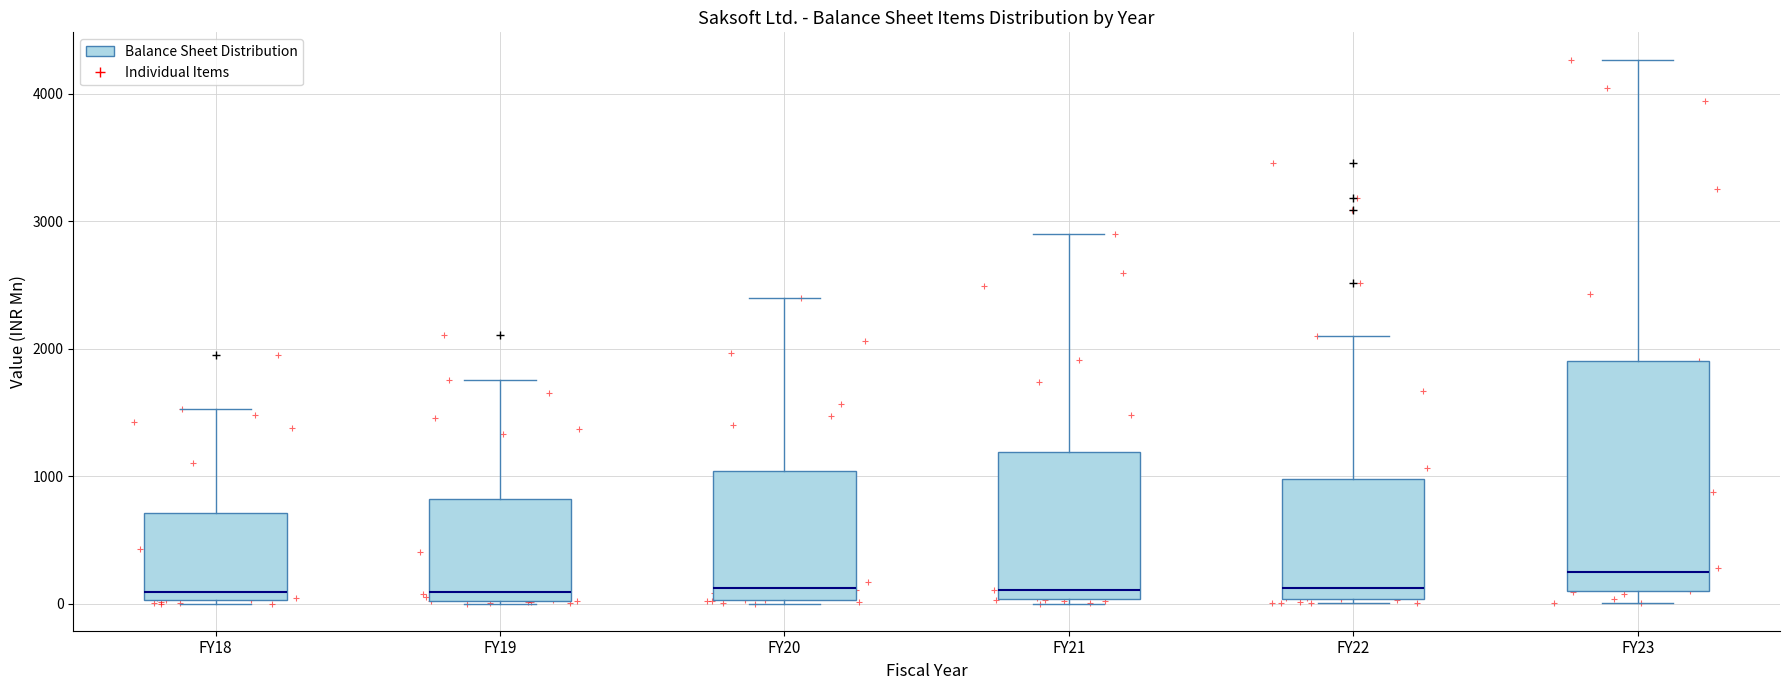

Reading left to right, read every box against the y-axis: the position of its median line, the range the box covers, and the ends of its whiskers. The values are not printed on the chart, so give them approximately, as read against the axis.

FY18: median 100, box 0 to 700, whiskers 0 to 1500
FY19: median 100, box 0 to 800, whiskers 0 to 1800
FY20: median 100, box 0 to 1000, whiskers 0 to 2400
FY21: median 100, box 0 to 1200, whiskers 0 (just below the box's lower edge) to 2900
FY22: median 100, box 0 to 1000, whiskers 0 (just below the box's lower edge) to 2100
FY23: median 200, box 100 to 1900, whiskers 0 to 4300